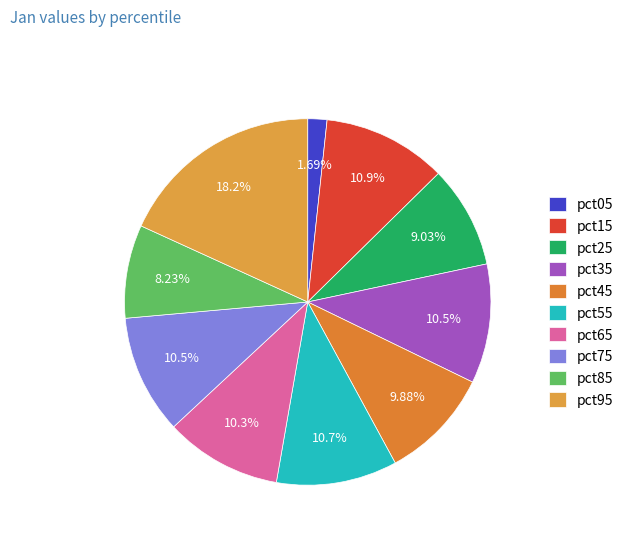

Which category has the smallest portion of the pie?

pct05